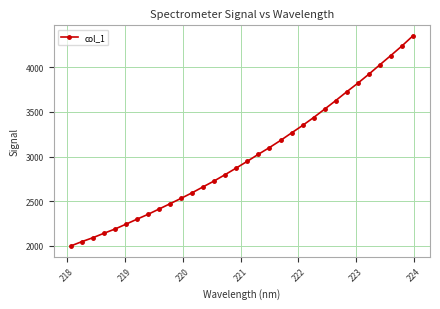

What is the sum of all values?

96101.8